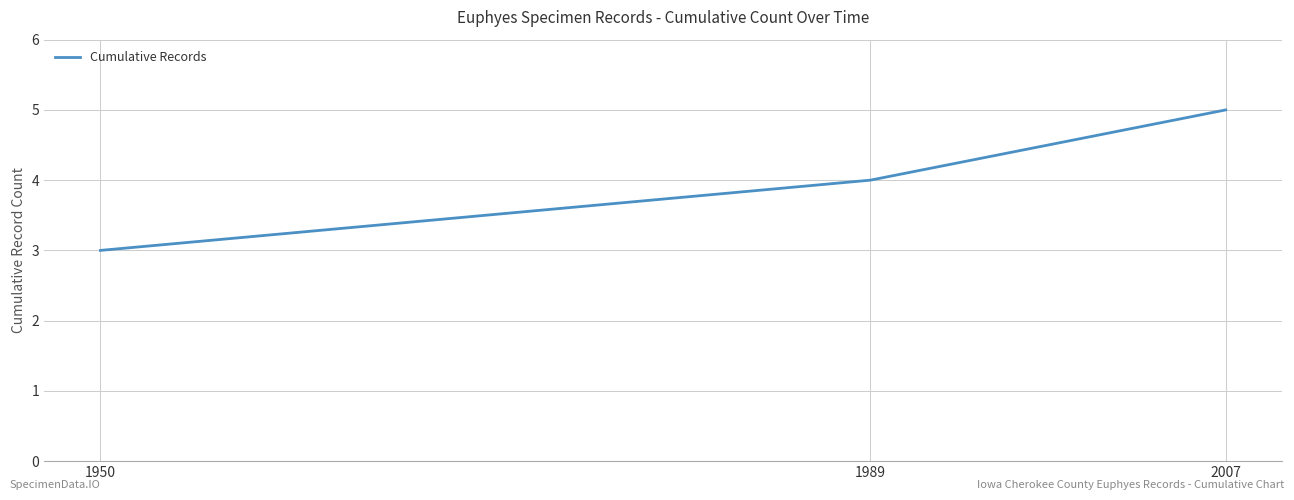

Is it true that the value at 2007 is 5?

True